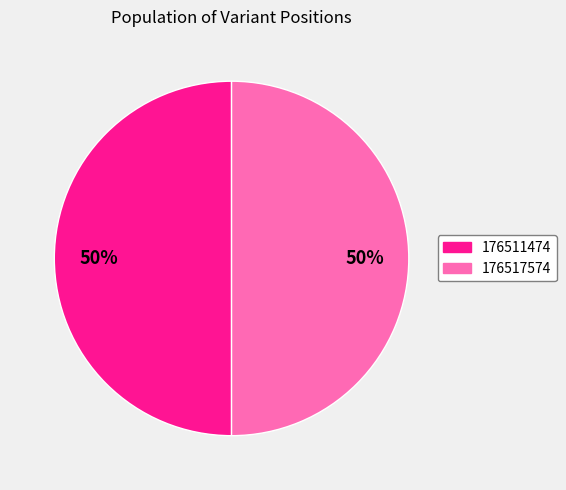

What percentage is the 176511474 slice, to the nearest percent?

50%